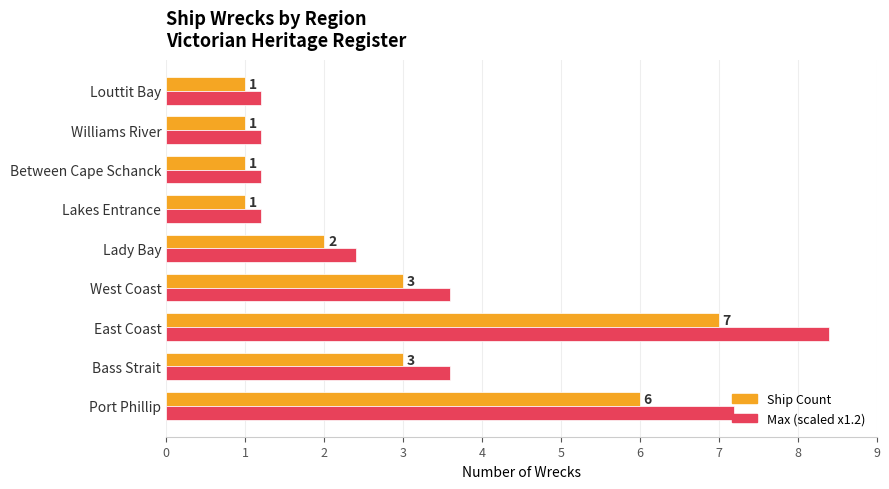

At which category is the sum across all series the highest?

East Coast